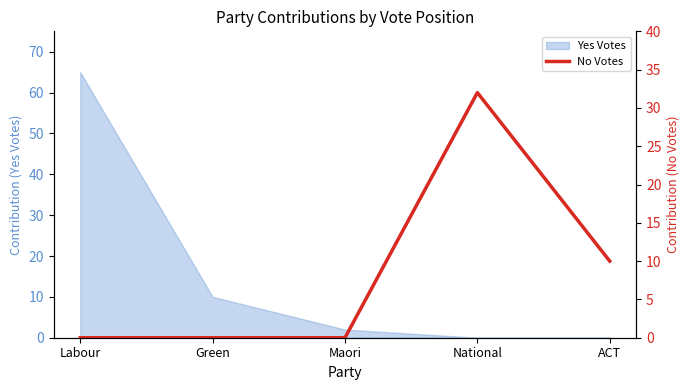

At which category does the chart reach its peak across all series?

National